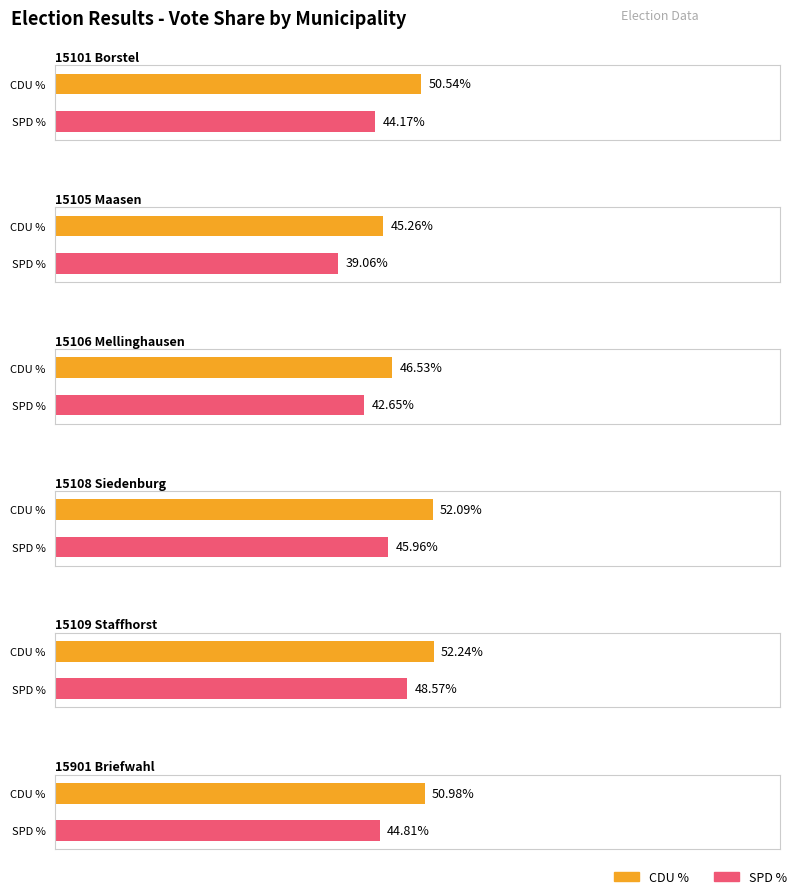

Where is SPD nearest to the value 160?

15109 Staffhorst